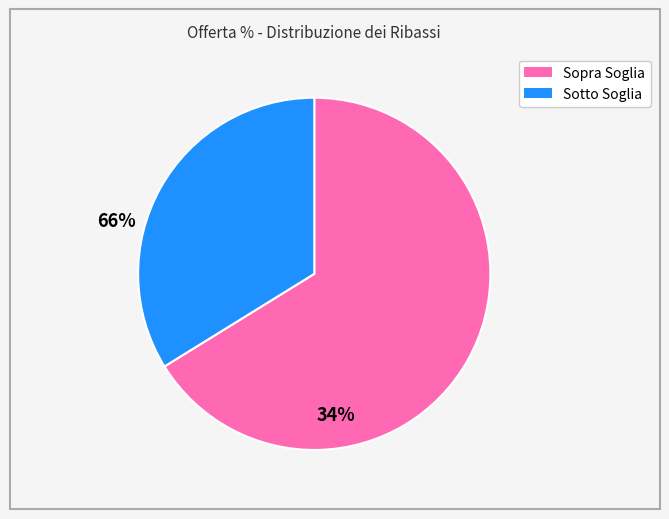

Does any single category account for the majority?

Yes